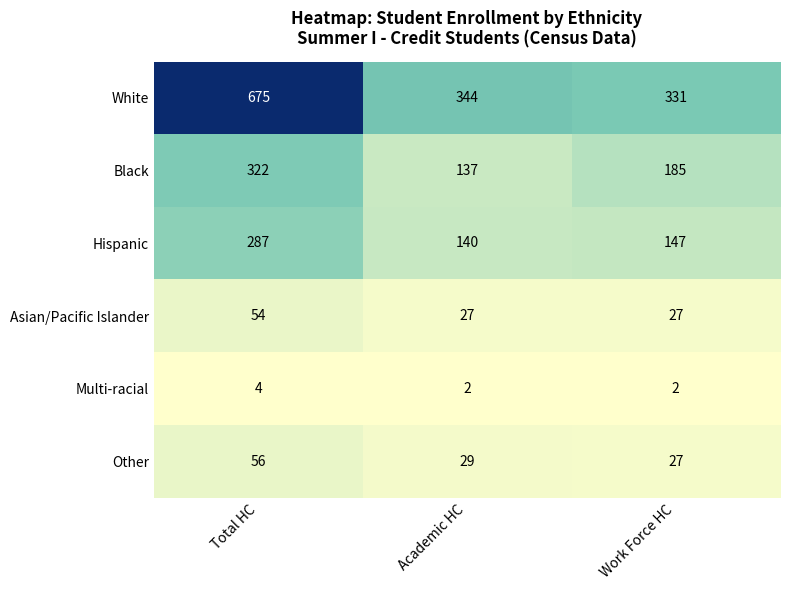

Reading left to right, what are all the values shown in this chart?

White: Total HC=675	Academic HC=344	Work Force HC=331
Black: Total HC=322	Academic HC=137	Work Force HC=185
Hispanic: Total HC=287	Academic HC=140	Work Force HC=147
Asian/Pacific Islander: Total HC=54	Academic HC=27	Work Force HC=27
Multi-racial: Total HC=4	Academic HC=2	Work Force HC=2
Other: Total HC=56	Academic HC=29	Work Force HC=27